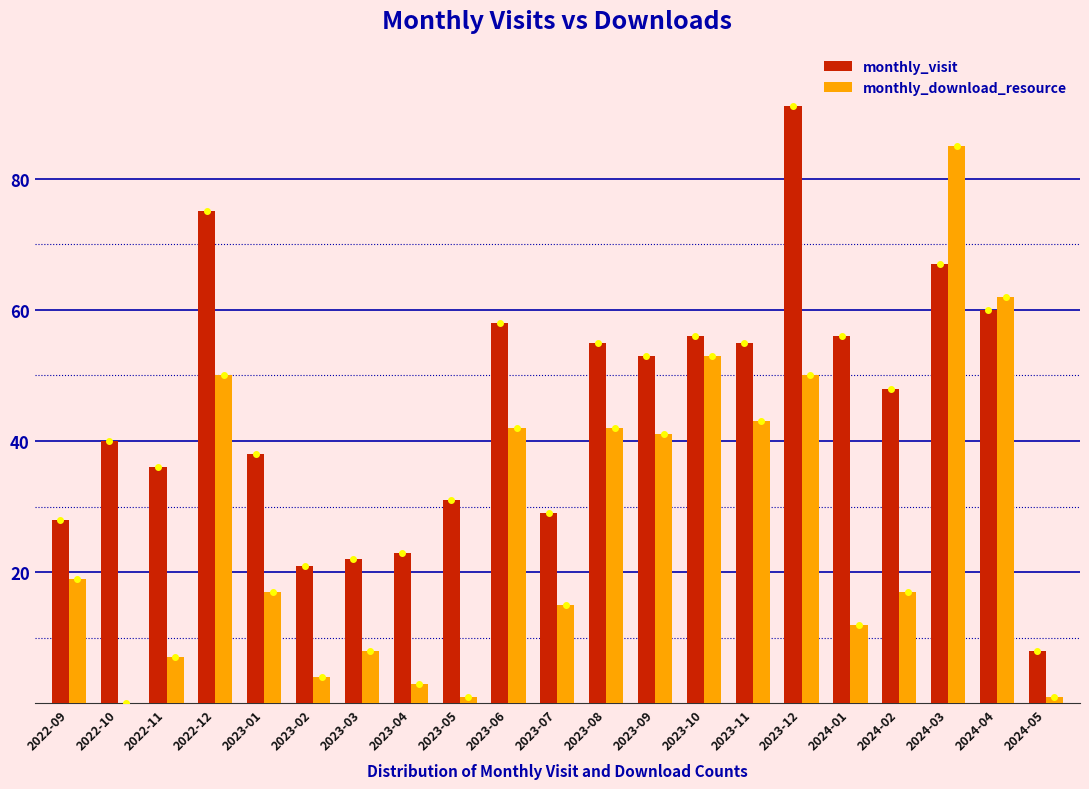

Where is monthly_visit nearest to the value 49?

2024-02